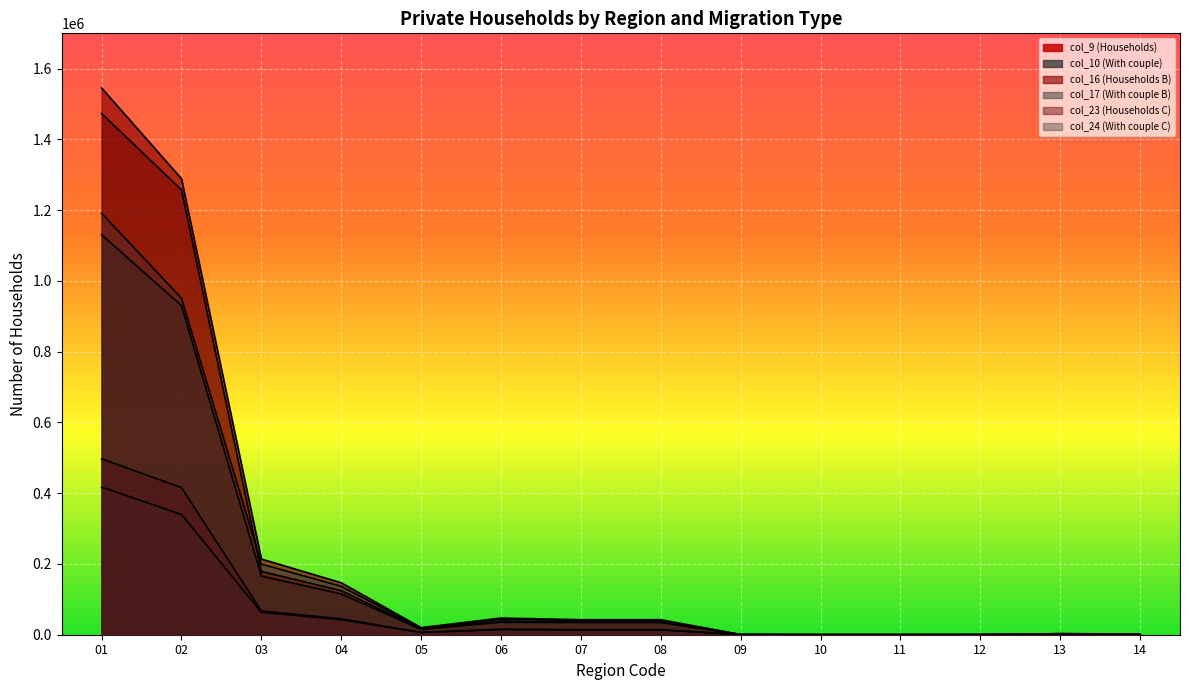

List the series in order of their peak value, highest first.

col_16 (Households B), col_23 (Households C), col_17 (With couple B), col_24 (With couple C), col_9 (Households), col_10 (With couple)